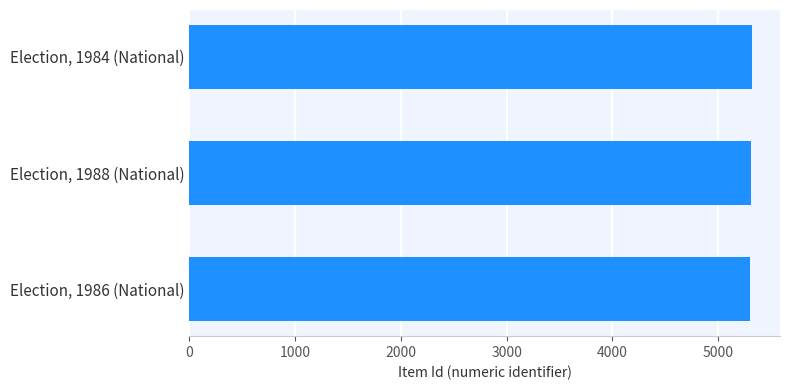

How many bars are there in total?

3